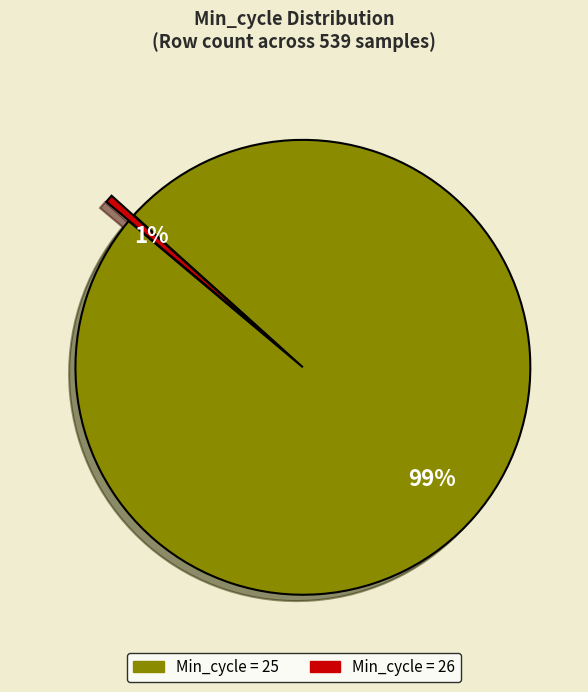

Is there a majority slice in this chart?

Yes